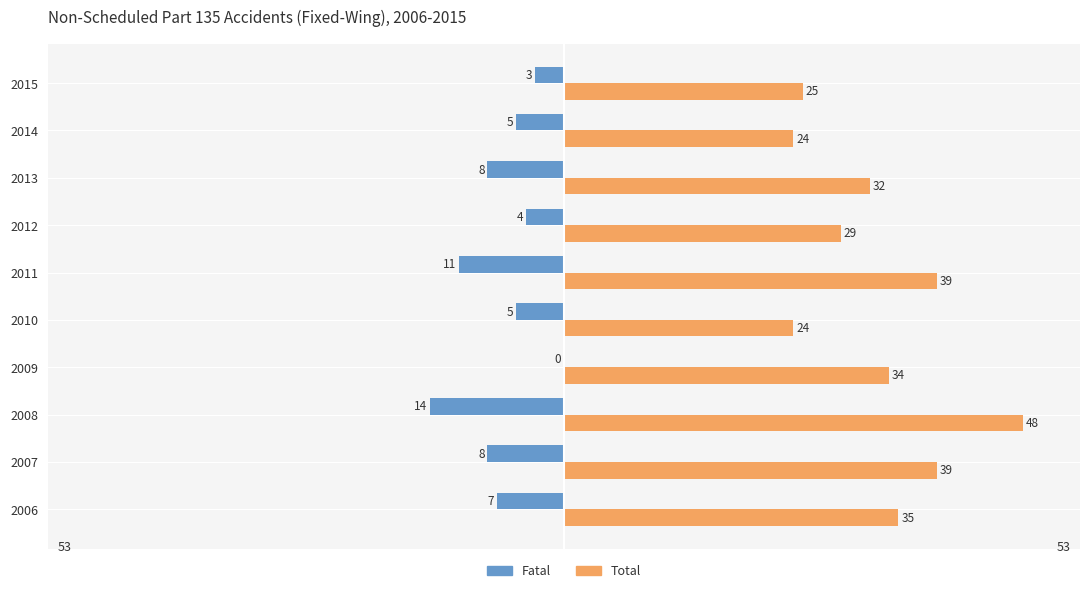

The Total series shows 60 at 2009. True or false?

False